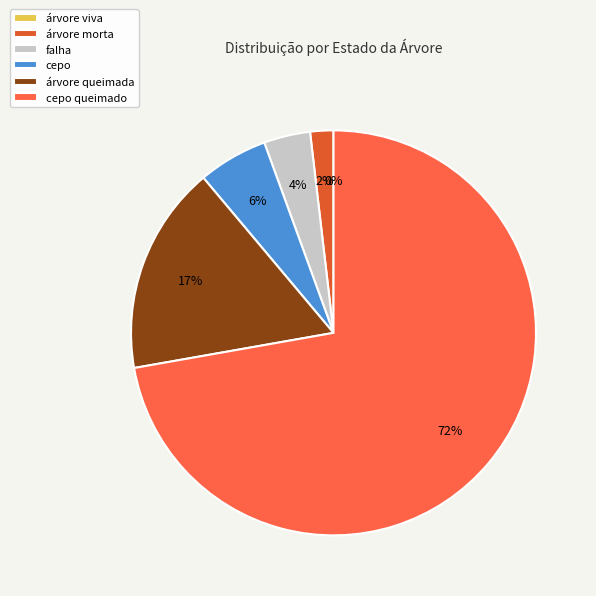

Which slice represents more than half of the pie?

cepo queimado